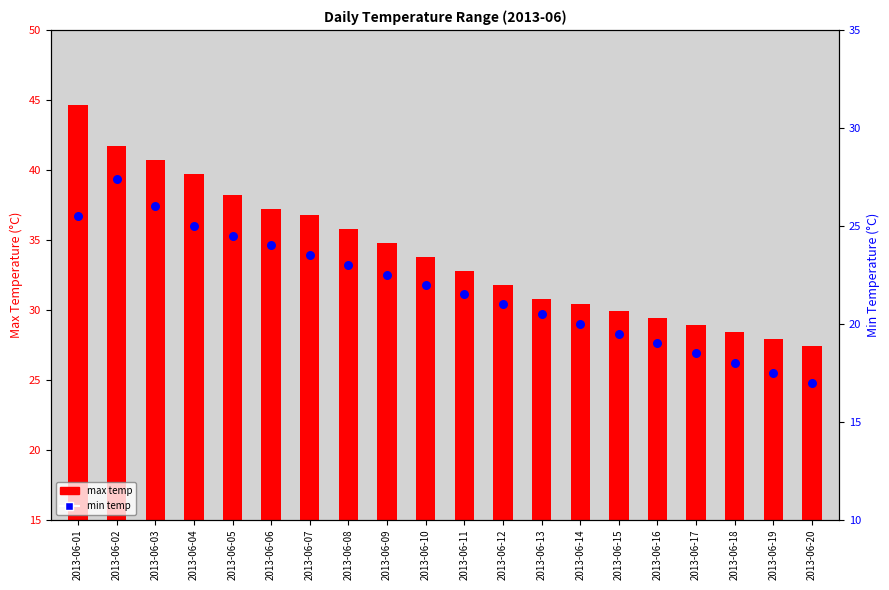

What are all the series names shown in the legend?

max temp, min temp